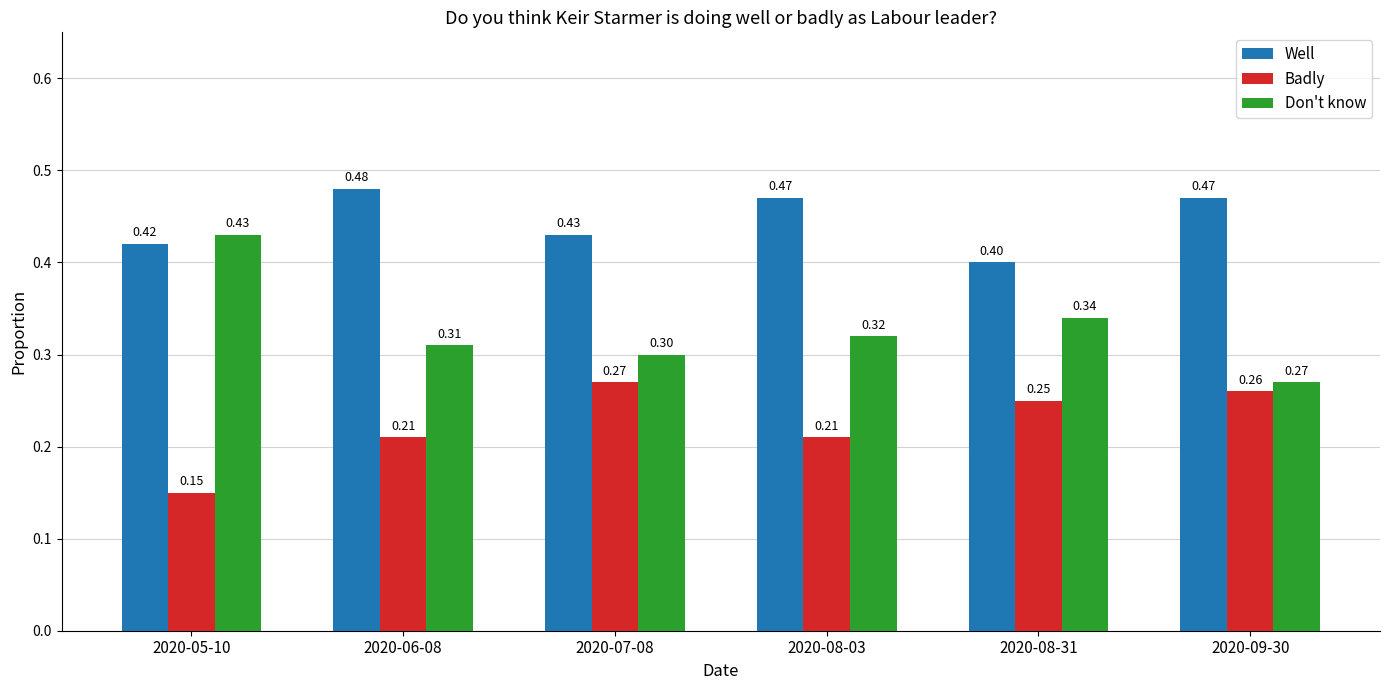

What is the sum of all Don't know values?

2.0